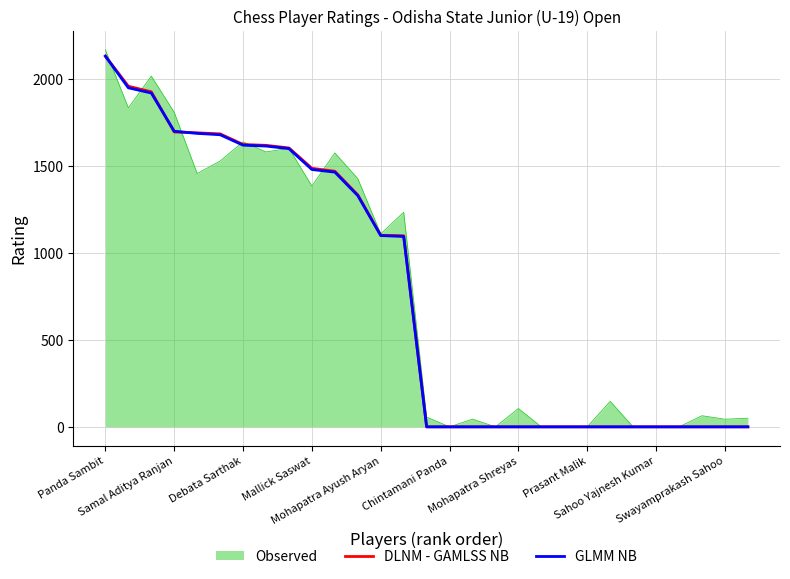

What is the greatest value displayed?

2168.6